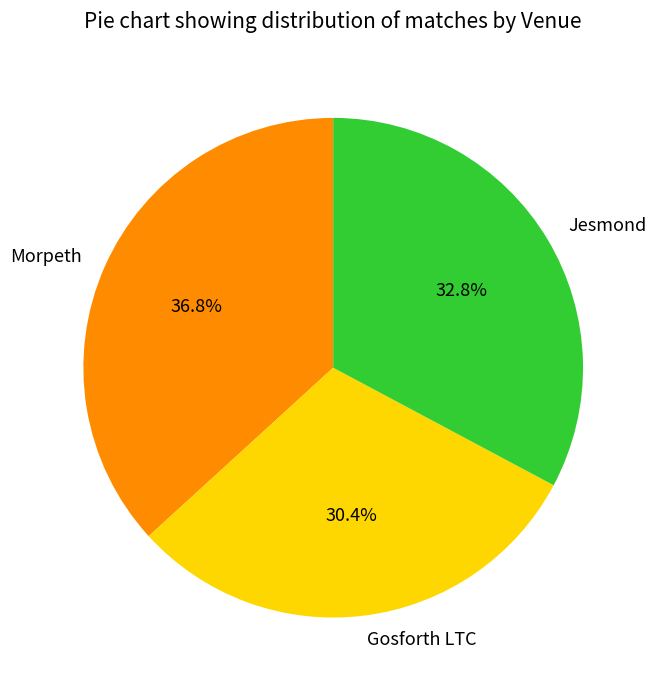

How much of the chart is everything except Jesmond?

67.2%